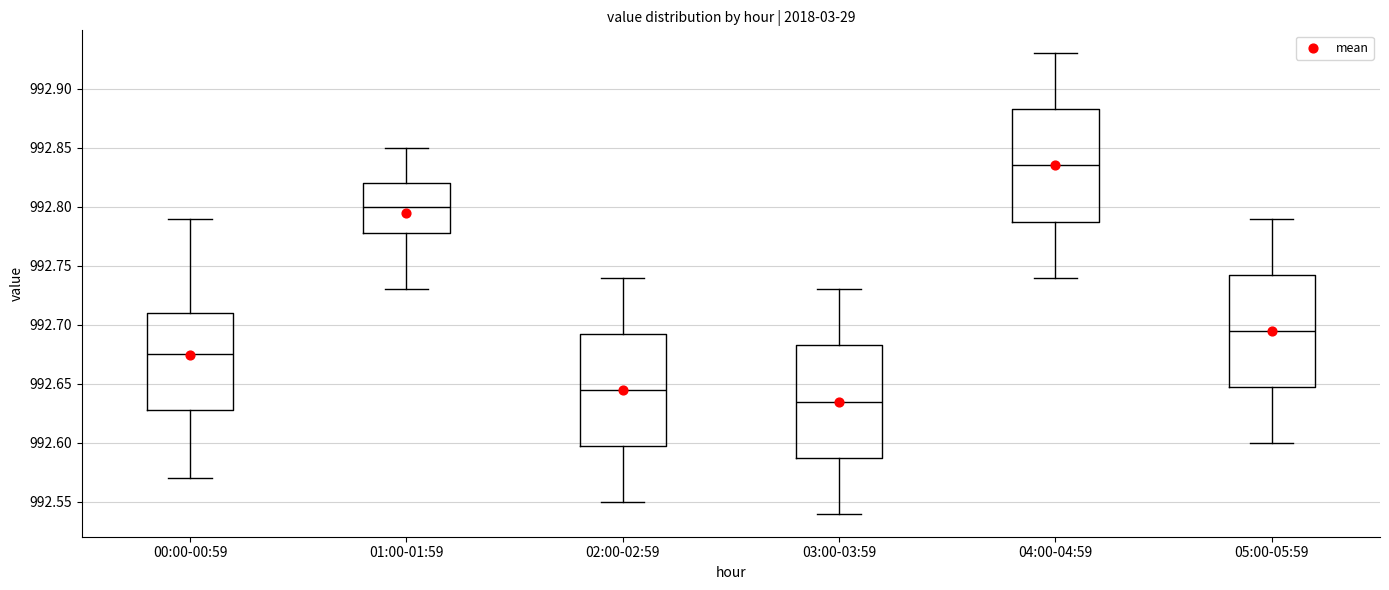

Reading left to right, read every box against the y-axis: the position of its median line, the range the box covers, and the ends of its whiskers. The values are not printed on the chart, so give them approximately, as read against the axis.

00:00-00:59: median 992.675, box 992.630 to 992.710, whiskers 992.570 to 992.790
01:00-01:59: median 992.800, box 992.780 to 992.820, whiskers 992.730 to 992.850
02:00-02:59: median 992.645, box 992.600 to 992.695, whiskers 992.550 to 992.740
03:00-03:59: median 992.635, box 992.590 to 992.685, whiskers 992.540 to 992.730
04:00-04:59: median 992.835, box 992.790 to 992.885, whiskers 992.740 to 992.930
05:00-05:59: median 992.695, box 992.650 to 992.745, whiskers 992.600 to 992.790